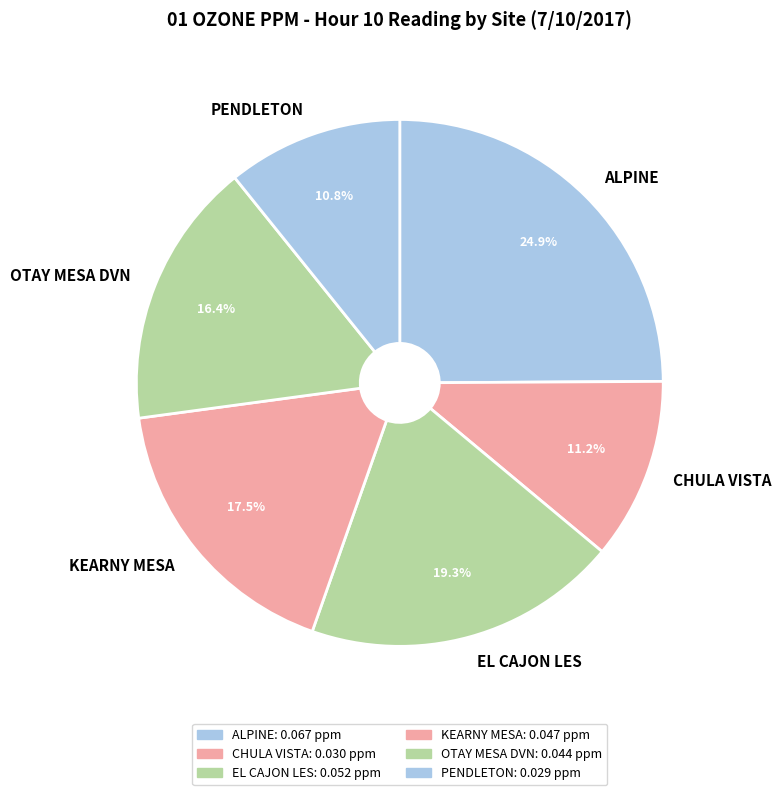

Is there a majority slice in this chart?

No